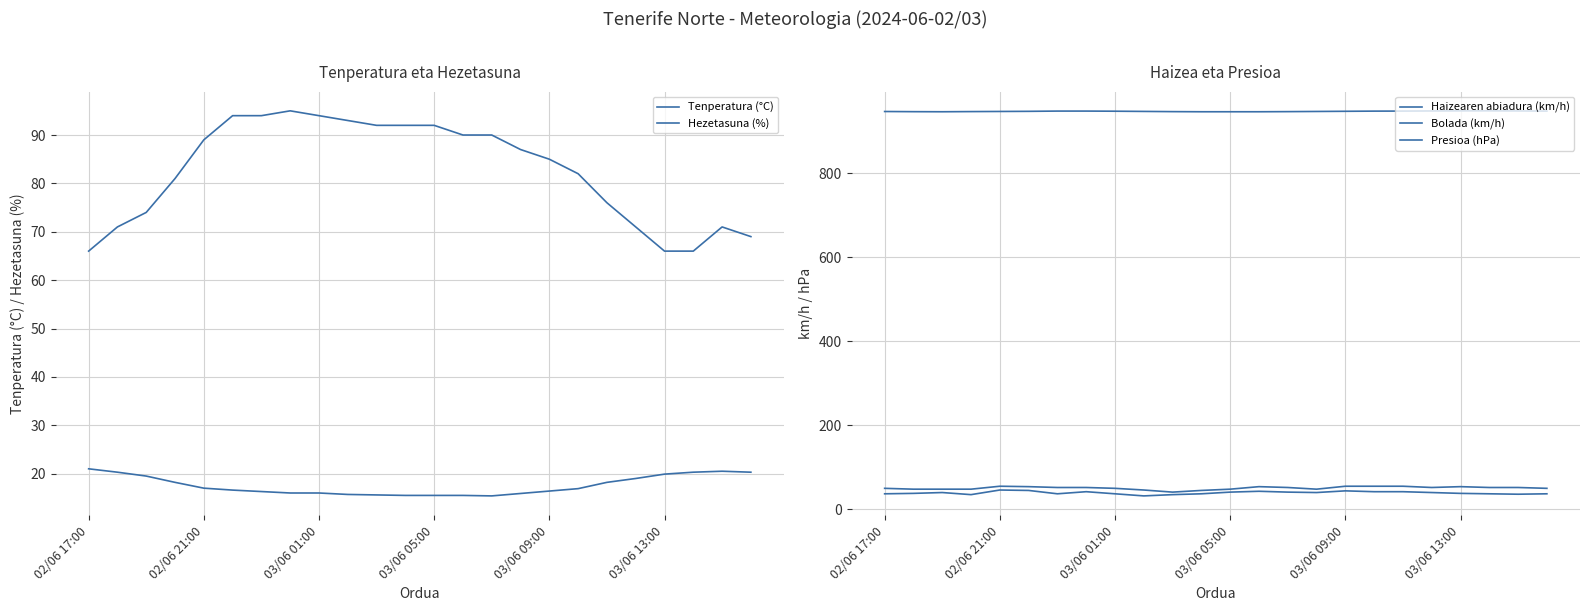

What value does the Tenperatura (°C) series have at 03/06 01:00?

16.0